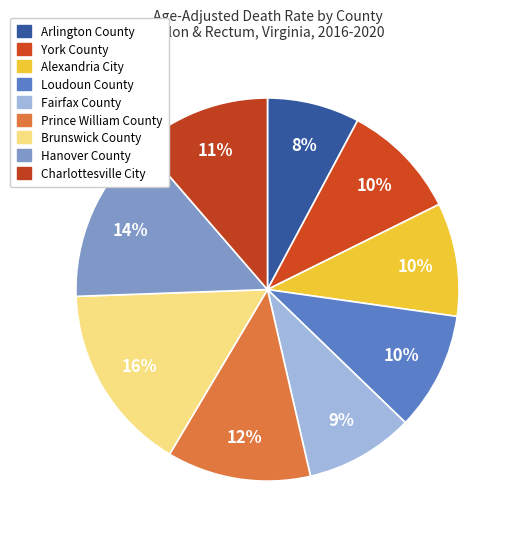

To the nearest percent, what is the average slice percentage?

11%